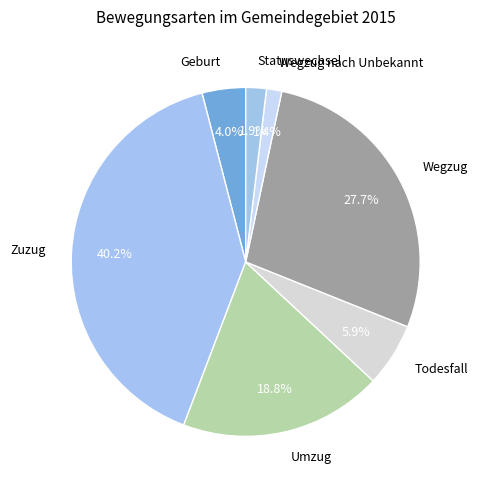

Which has a higher value, Wegzug nach Unbekannt or Zuzug?

Zuzug